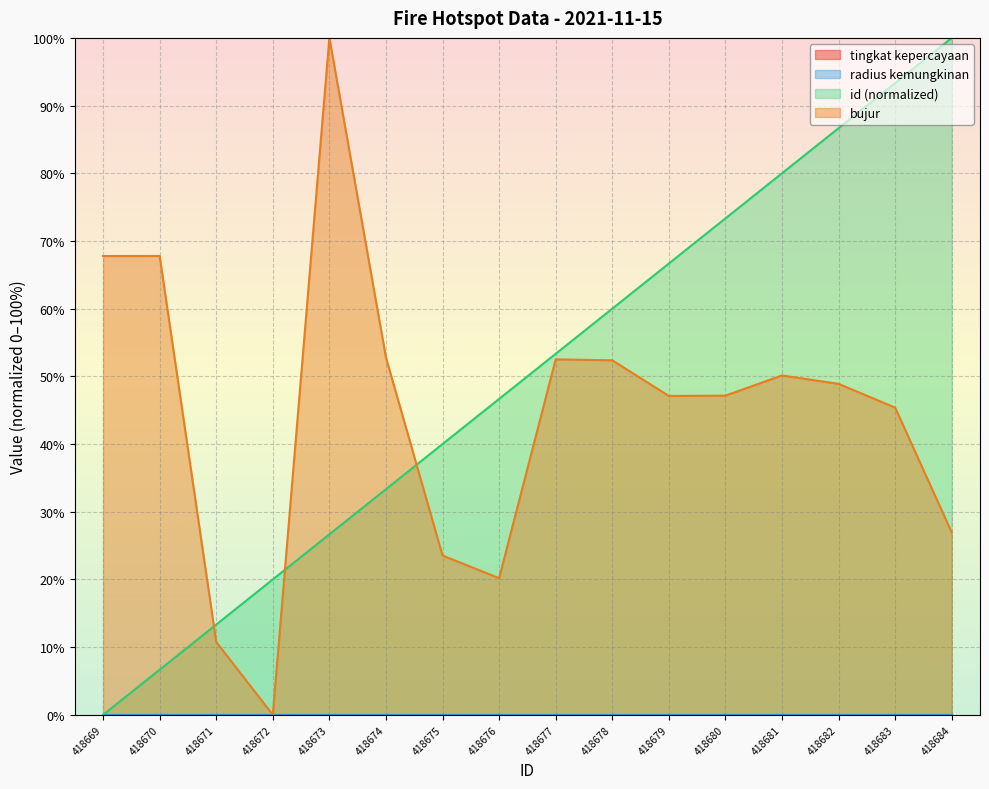

Which series ends up on top after the final intersection of bujur and id (normalized)?

id (normalized)